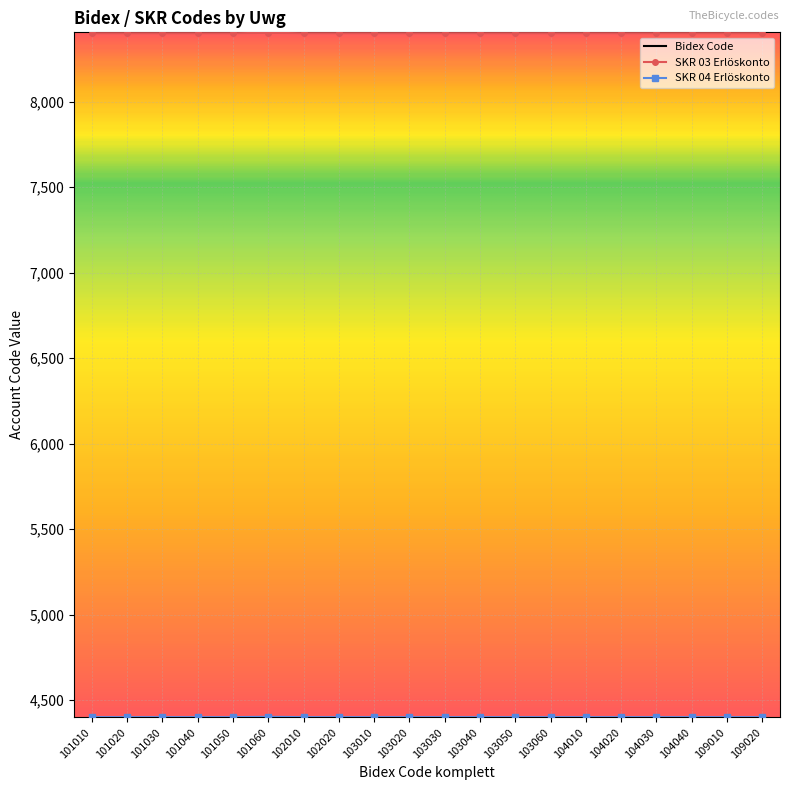

Reading right to left, list all the values displayed in this chart.

SKR 03 Erlöskonto: 109020=8400	109010=8400	104040=8400	104030=8400	104020=8400	104010=8400	103060=8400	103050=8400	103040=8400	103030=8400	103020=8400	103010=8400	102020=8400	102010=8400	101060=8402	101050=8400	101040=8400	101030=8400	101020=8400	101010=8400
SKR 04 Erlöskonto: 109020=4400	109010=4400	104040=4400	104030=4400	104020=4400	104010=4400	103060=4400	103050=4400	103040=4400	103030=4400	103020=4400	103010=4400	102020=4400	102010=4400	101060=4402	101050=4400	101040=4400	101030=4400	101020=4400	101010=4400
Bidex Code: 109020=109020	109010=109010	104040=104040	104030=104030	104020=104020	104010=104010	103060=103060	103050=103050	103040=103040	103030=103030	103020=103020	103010=103010	102020=102020	102010=102010	101060=101060	101050=101050	101040=101040	101030=101030	101020=101020	101010=101010